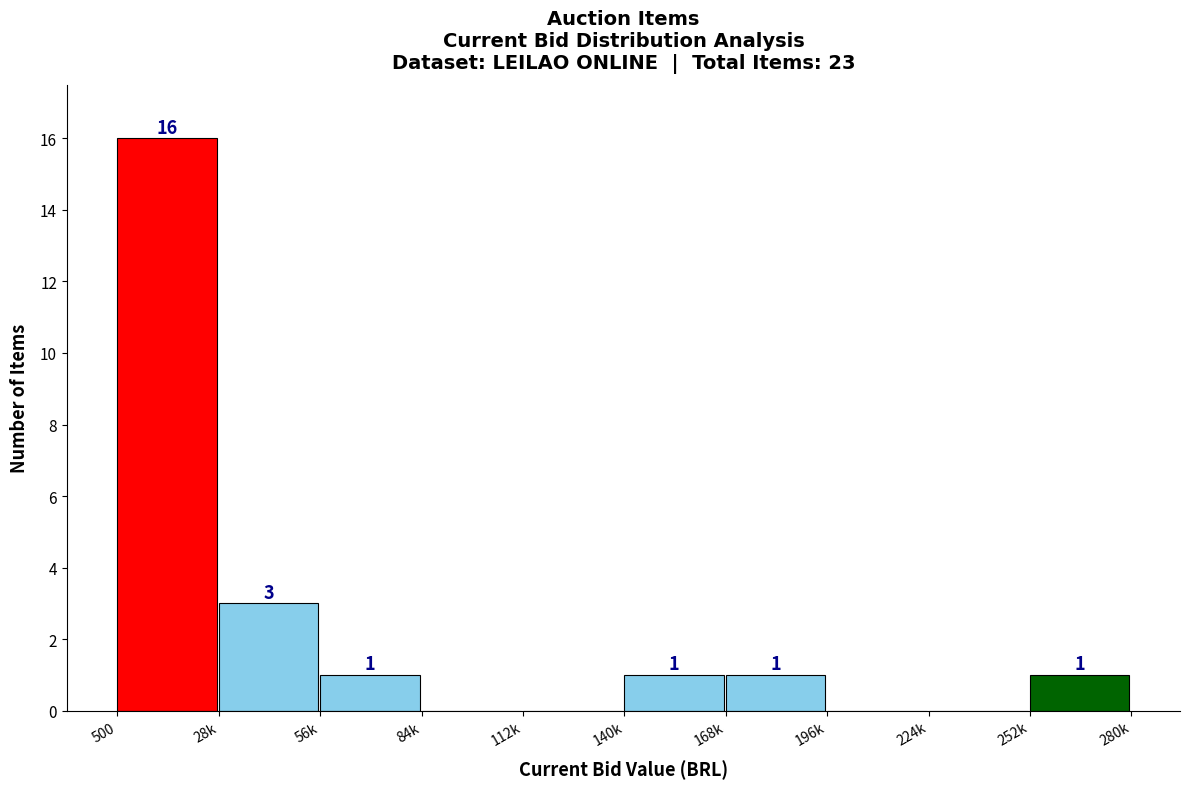

Reading left to right, what are all the values shown in this chart?

500=16	28k=3	56k=1	84k=0	112k=0	140k=1	168k=1	196k=0	224k=0	252k=1